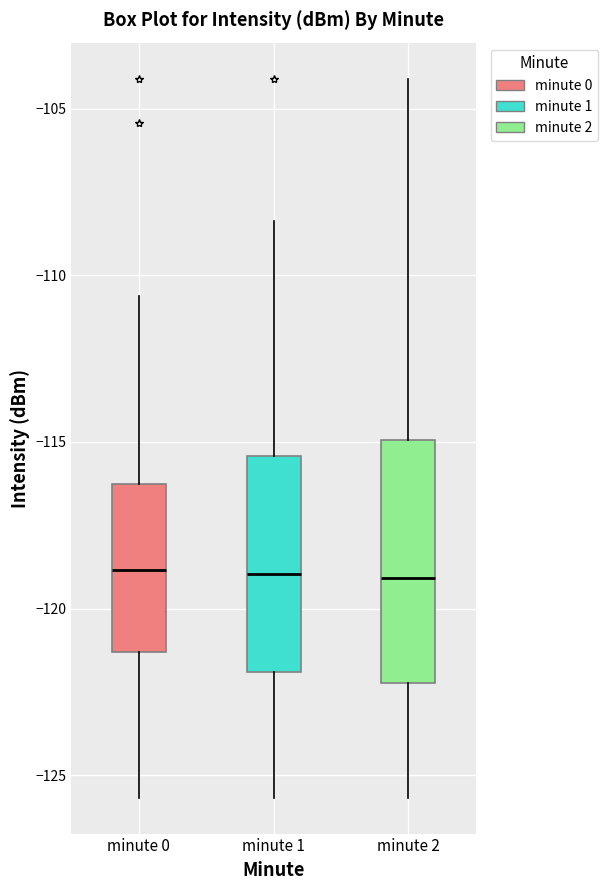

Comparing the boxes themselves (not the whiskers), which one is the tallest?

minute 2